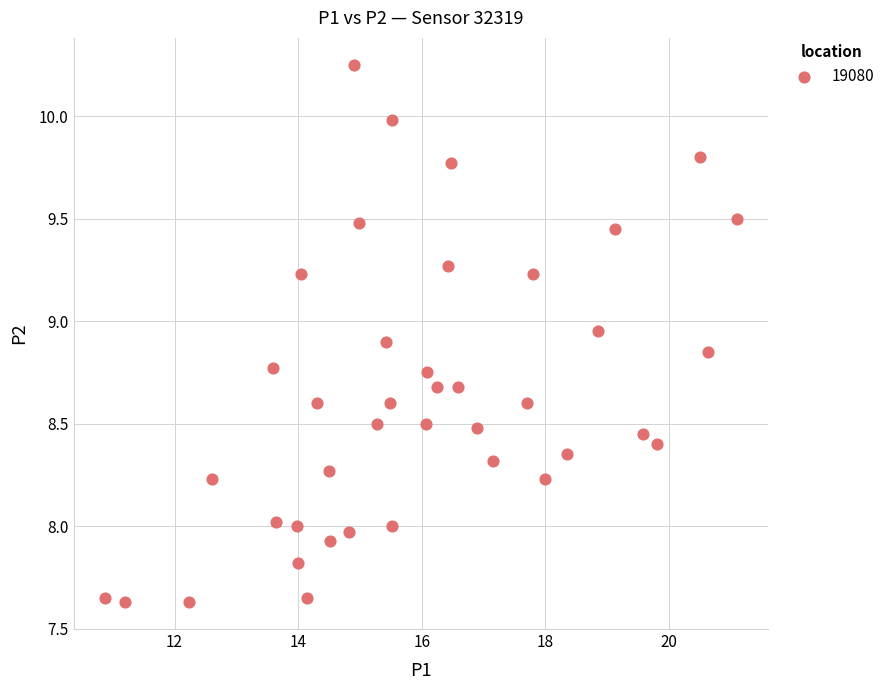

What is the range of Y values (max minus min)?

2.6